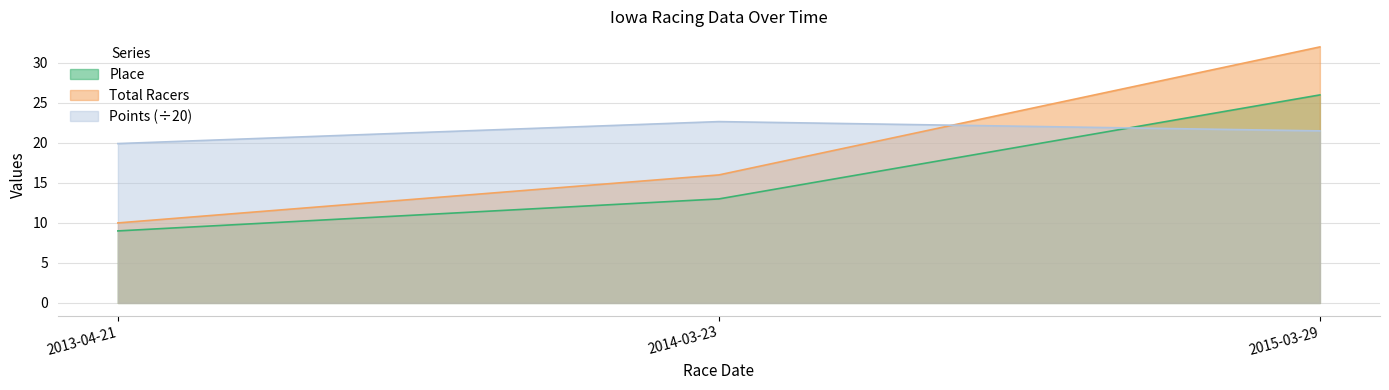

How many lines are shown in the chart?

3